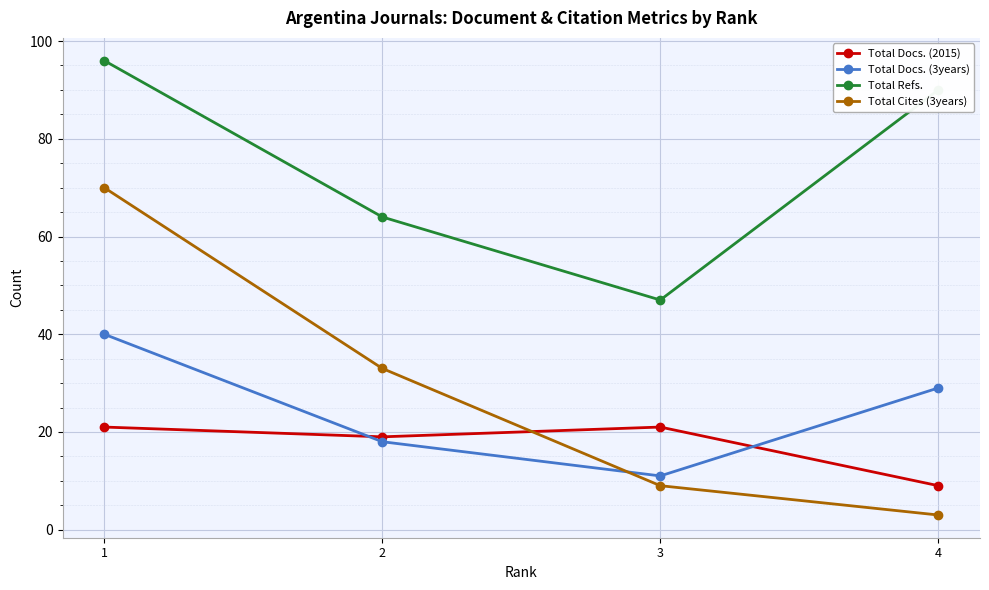

True or false: Total Cites (3years) and Total Refs. intersect in this chart.

False